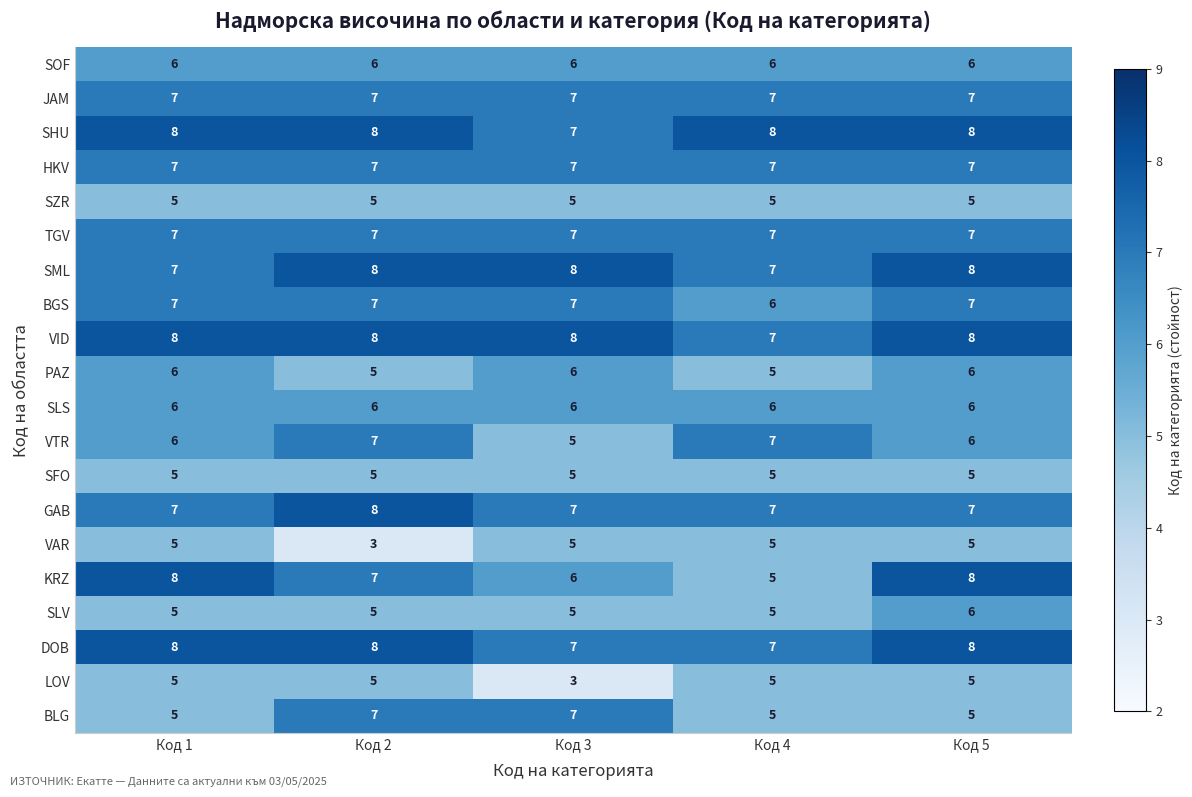

What is the total value across all series at Код 5?

130